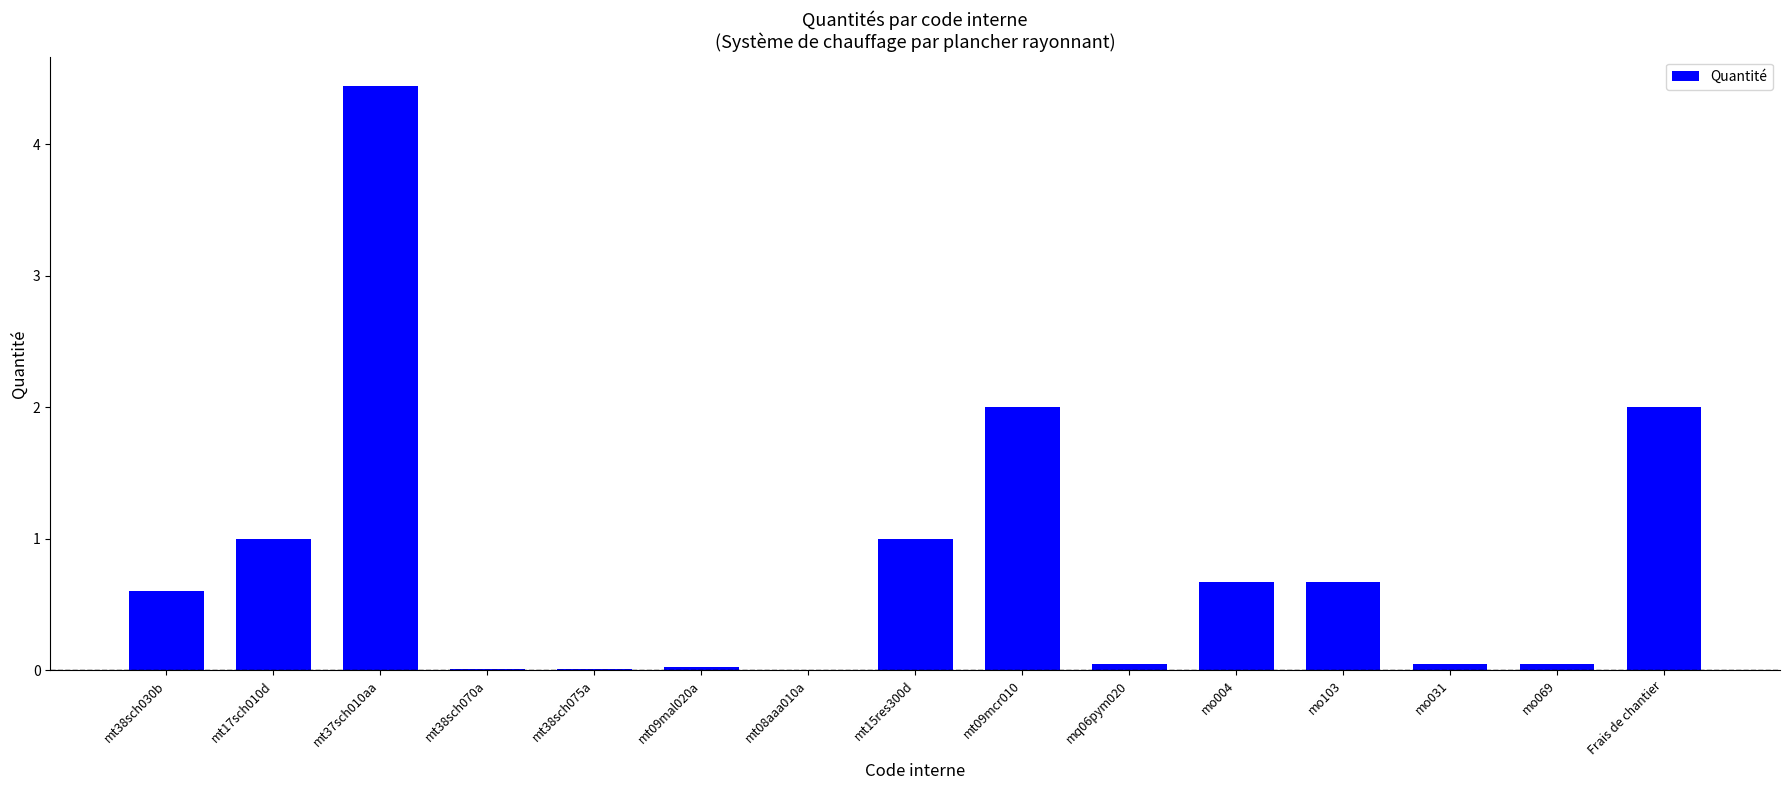

What is the sum of all values?

12.6